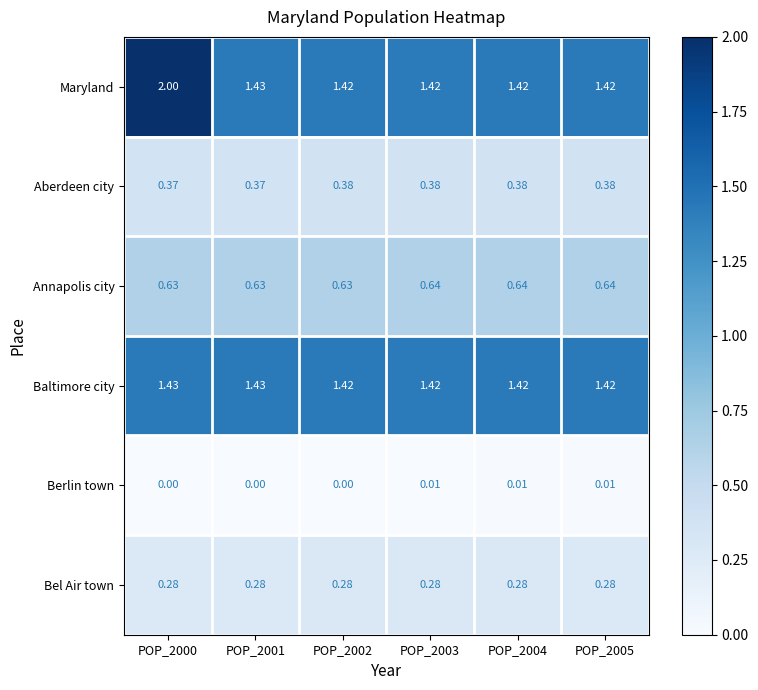

Which series has the largest total across all categories?

Maryland